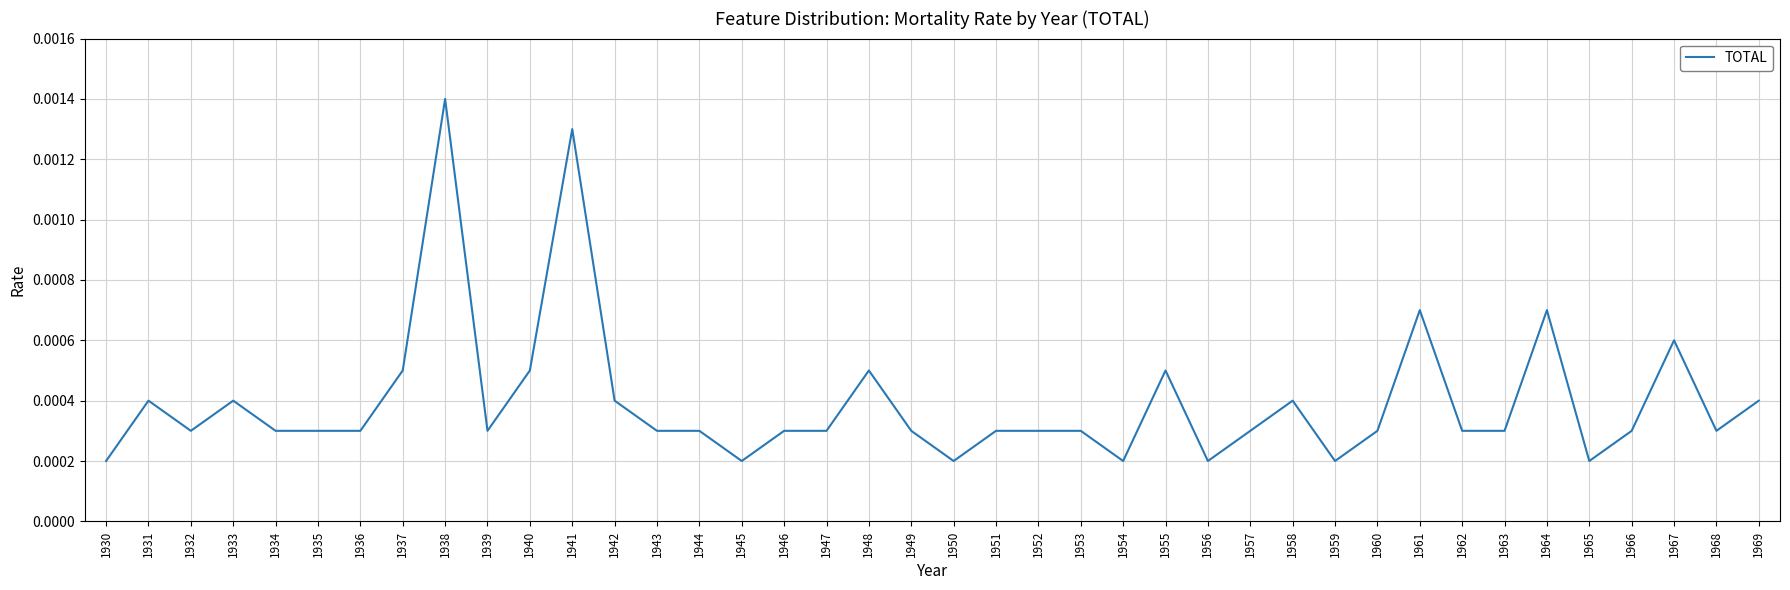

Count the number of data series in this chart.

1